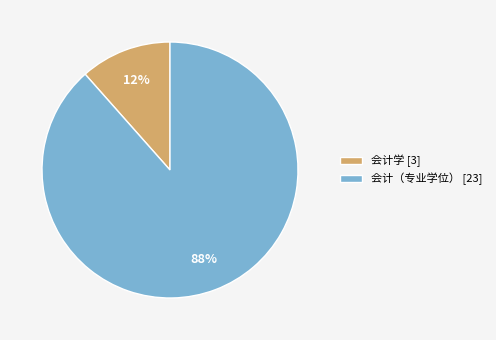

Combined, do 会计学 [3] and 会计（专业学位） [23] account for over 50%?

Yes